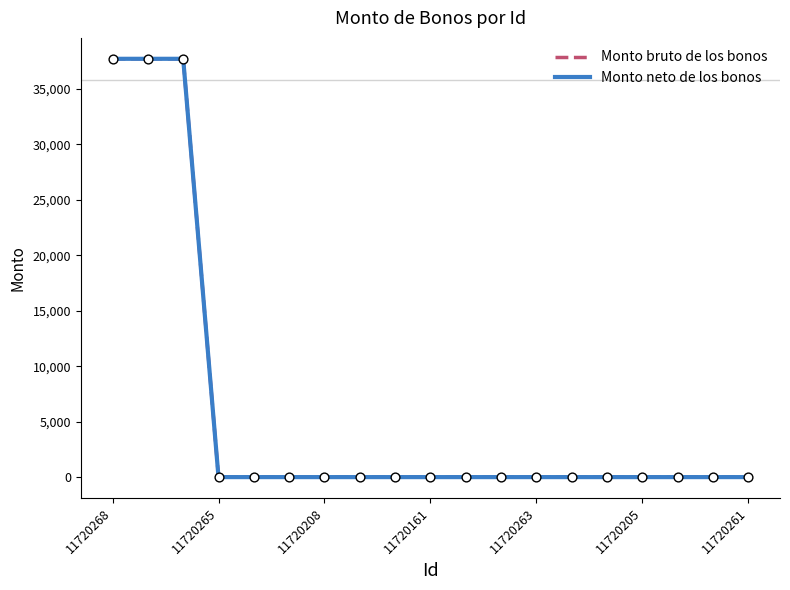

Does the chart have visible grid lines?

No